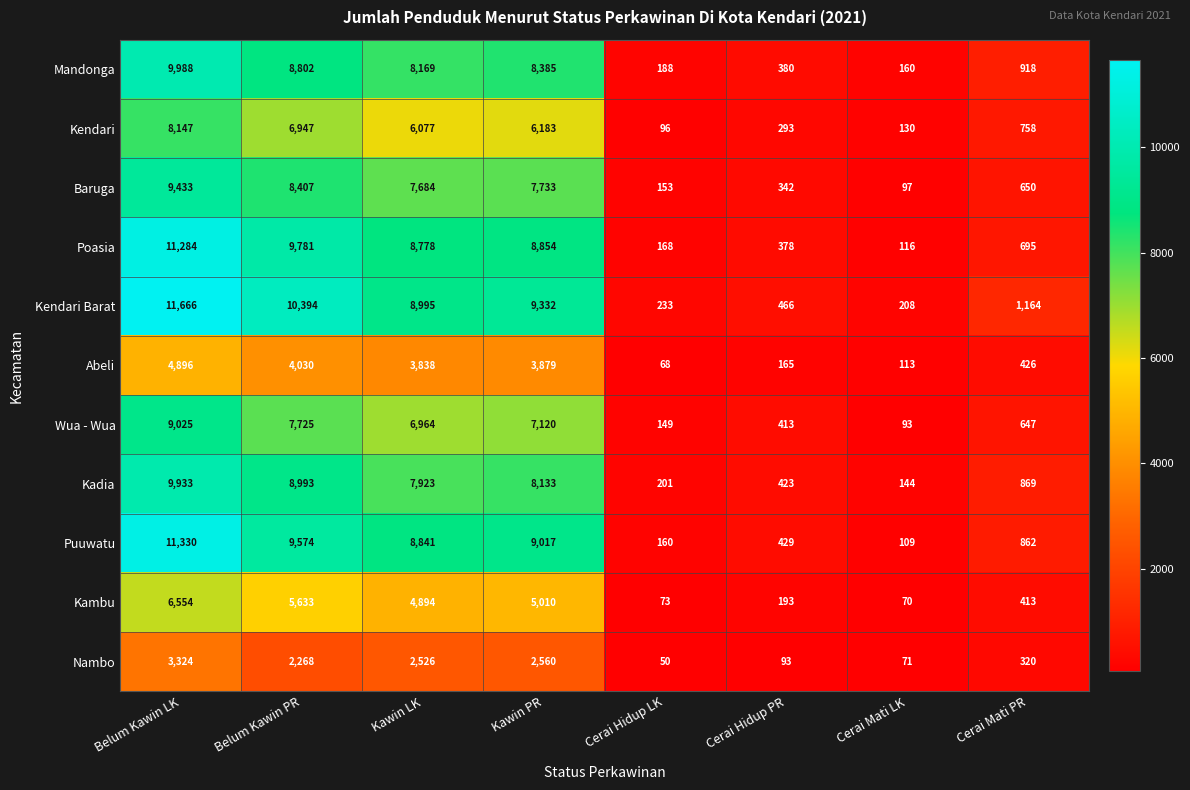

Count the number of categories in the chart.

8